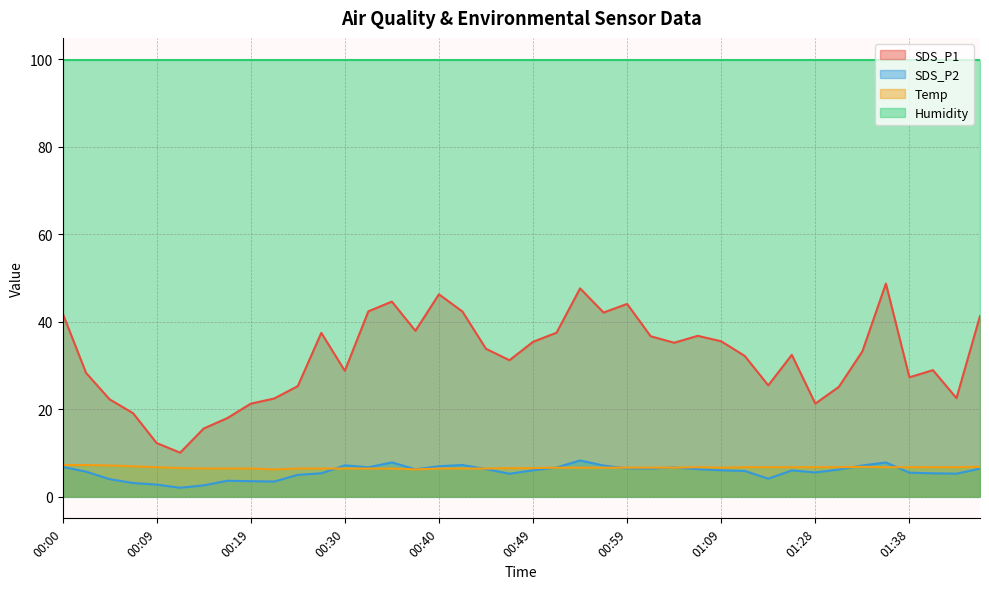

What is the total value across all series at 00:30?

142.2